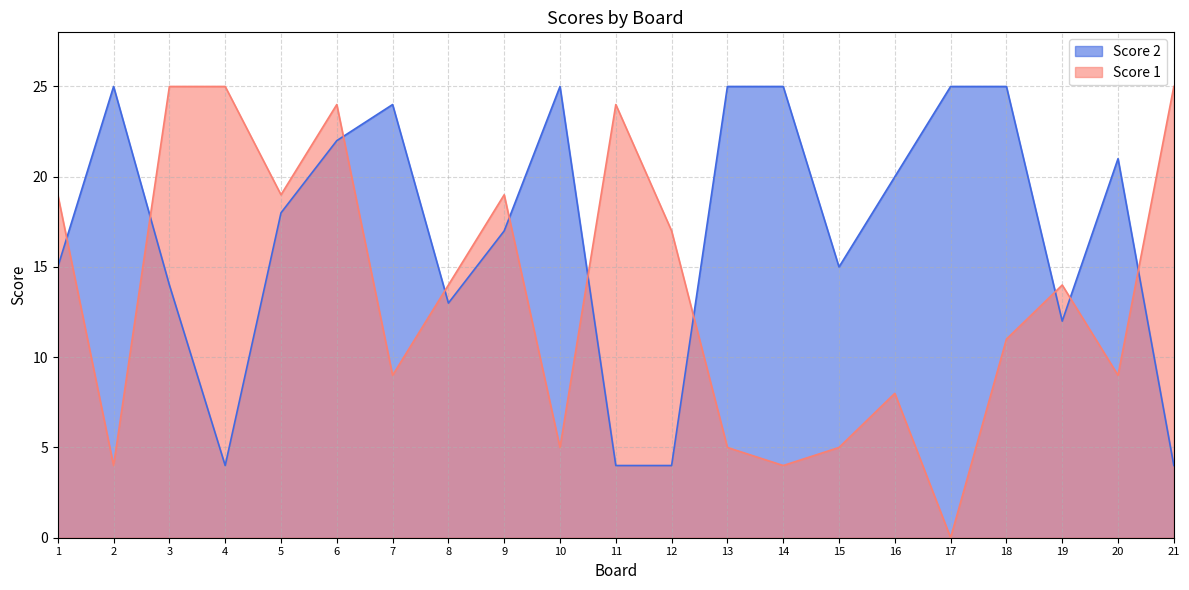

List the series in order of their overall mean, highest first.

Score 2, Score 1